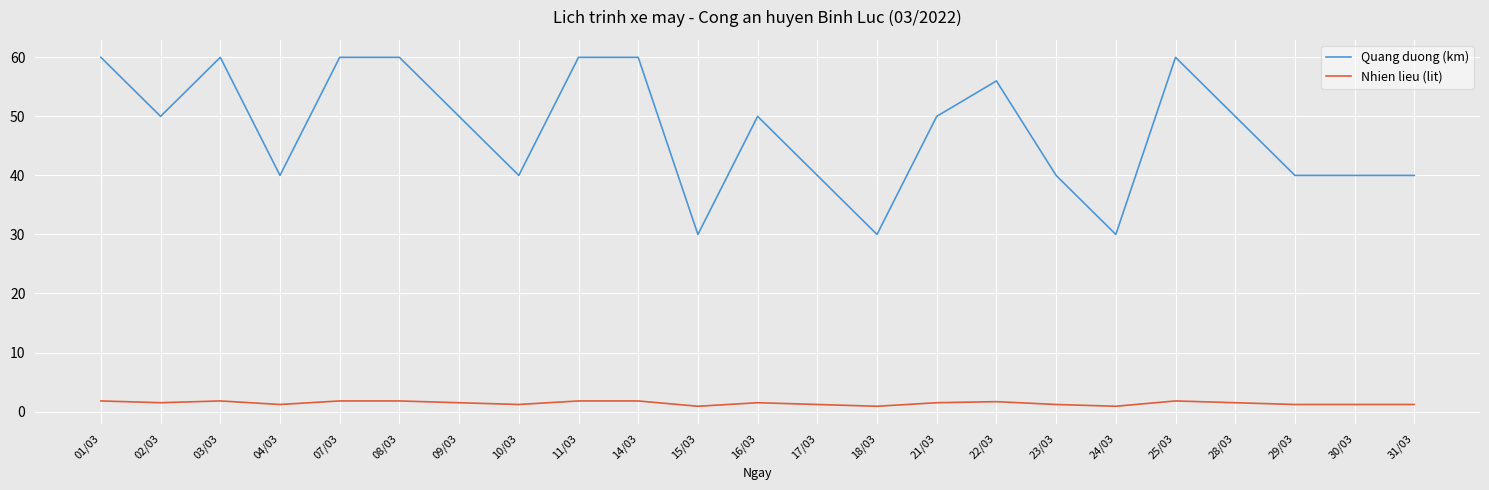

Rank the series by their average value, from highest to lowest.

Quang duong (km), Nhien lieu (lit)